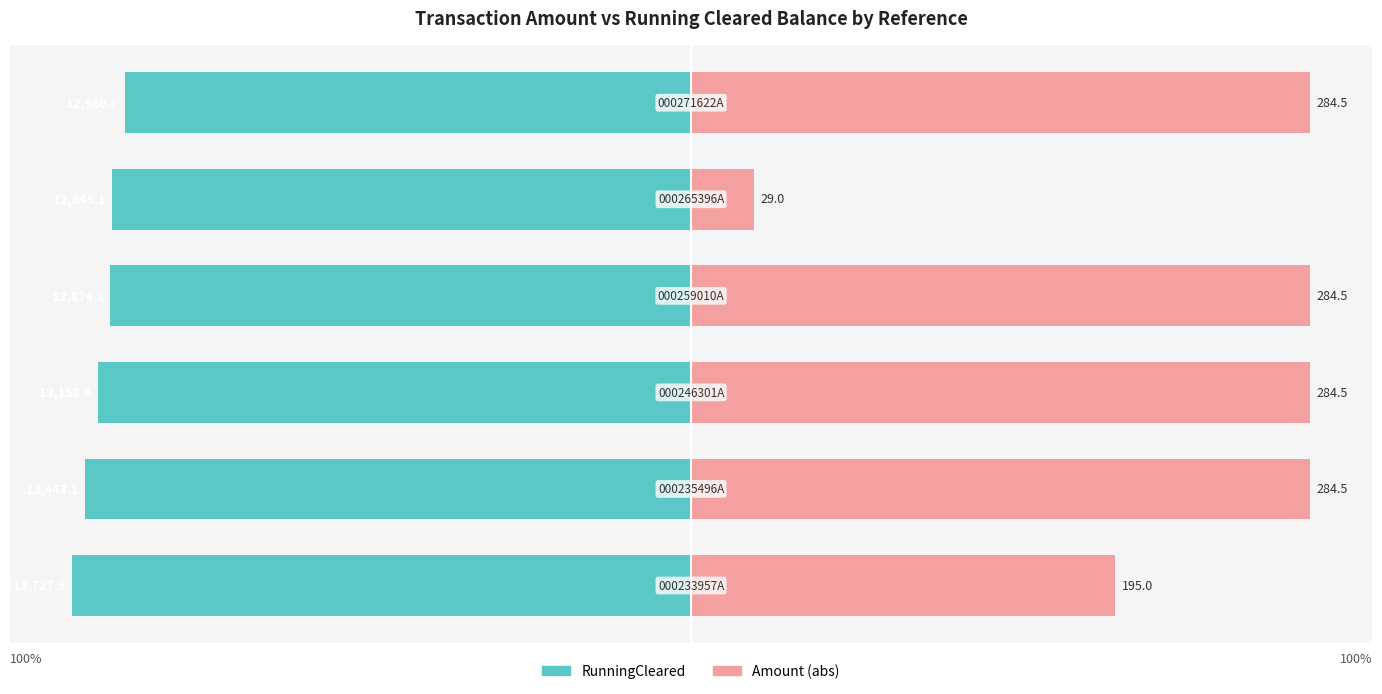

What is the value of the Amount (abs) bar at the 4th from the left?

100.0